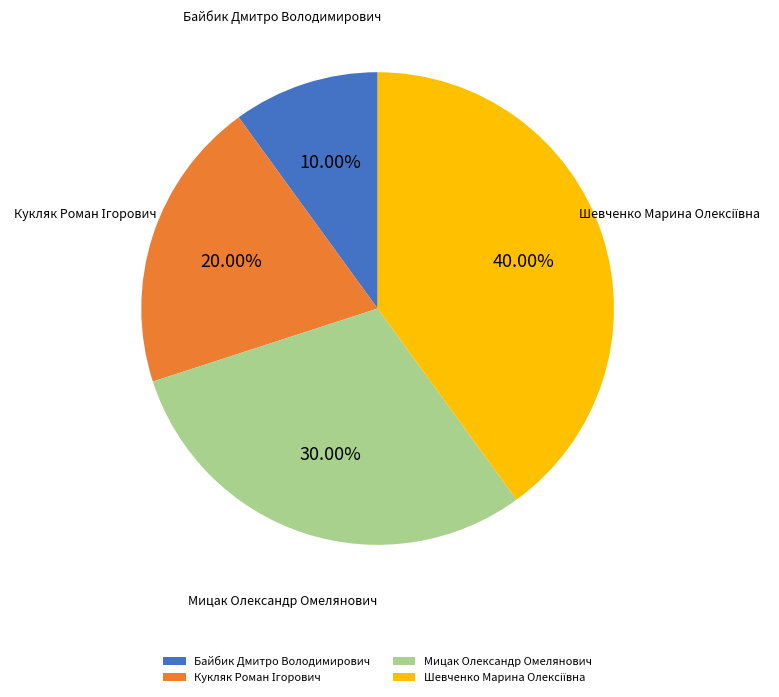

Is there any slice that represents more than half of the pie?

No